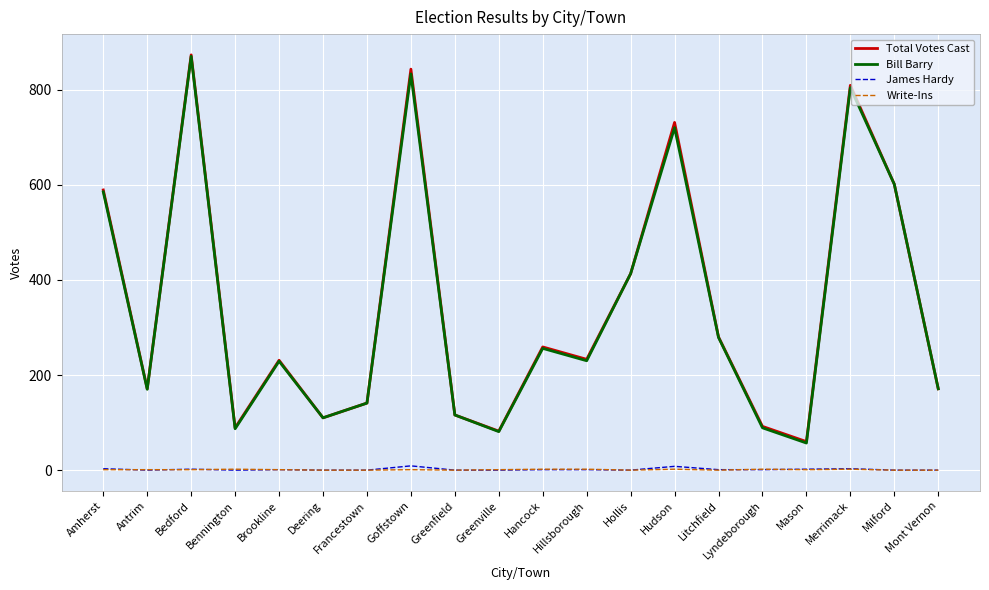

What is the maximum value for Bill Barry?

870